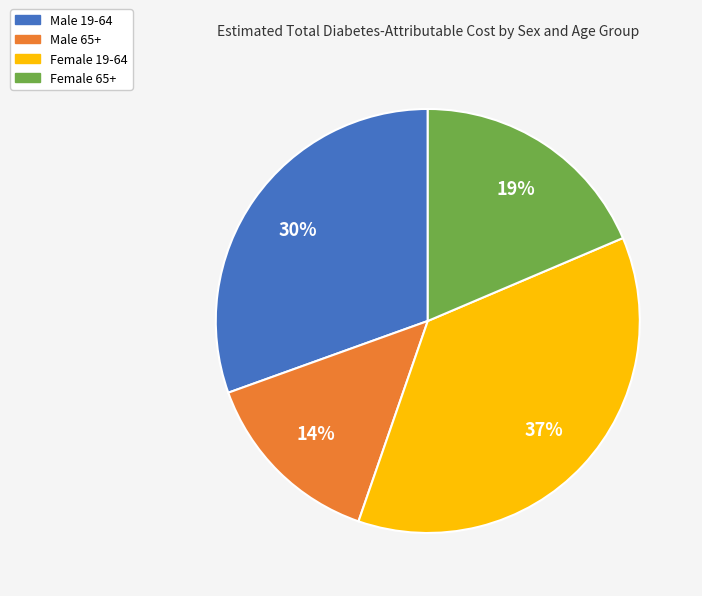

Combined, do Male 65+ and Male 19-64 account for over 50%?

No